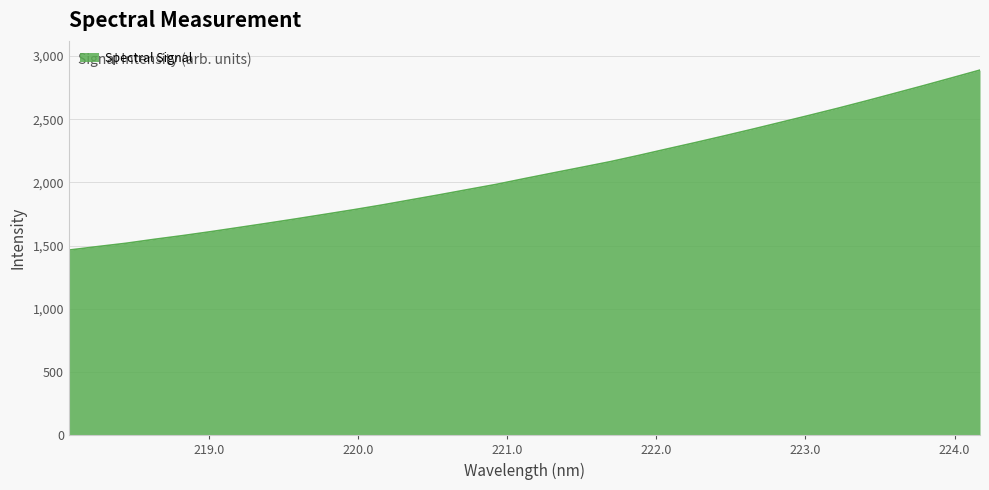

What is the minimum value shown in the chart?

1464.8